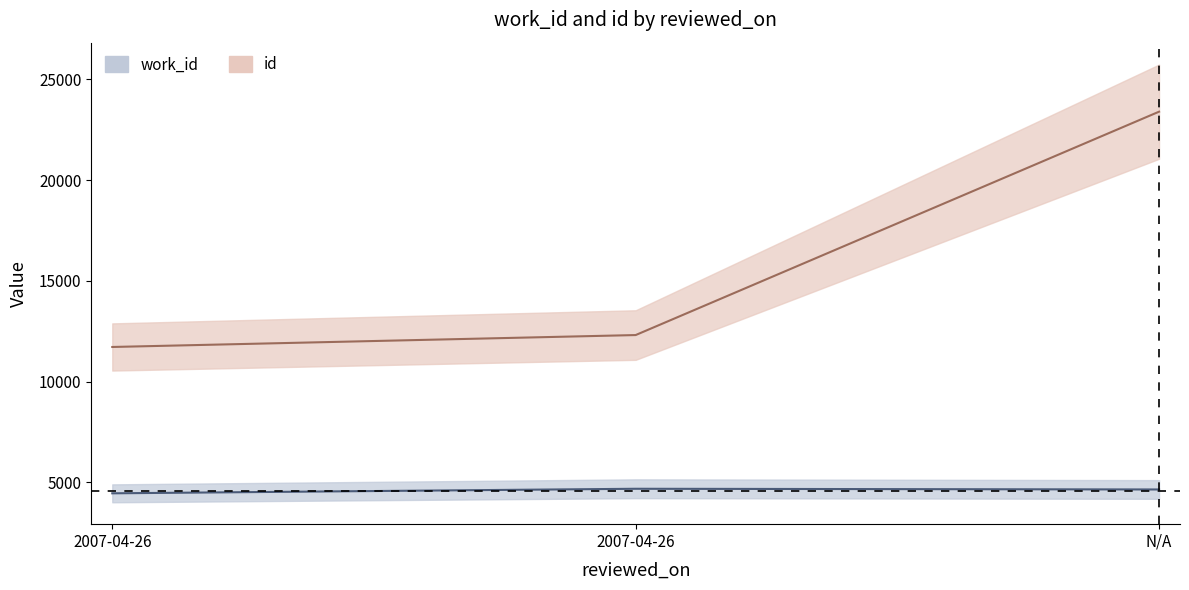

At which label does id reach its minimum?

2007-04-26